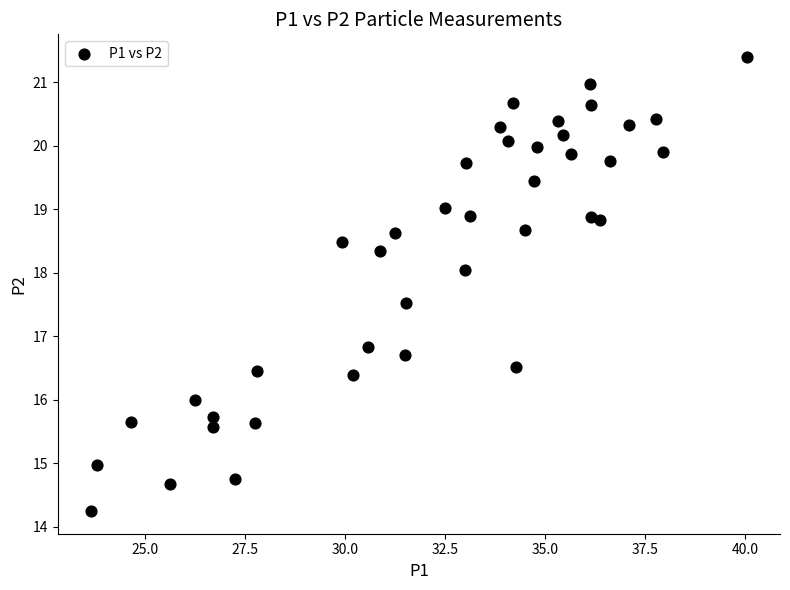

What is the range of X values (max minus min)?

16.4